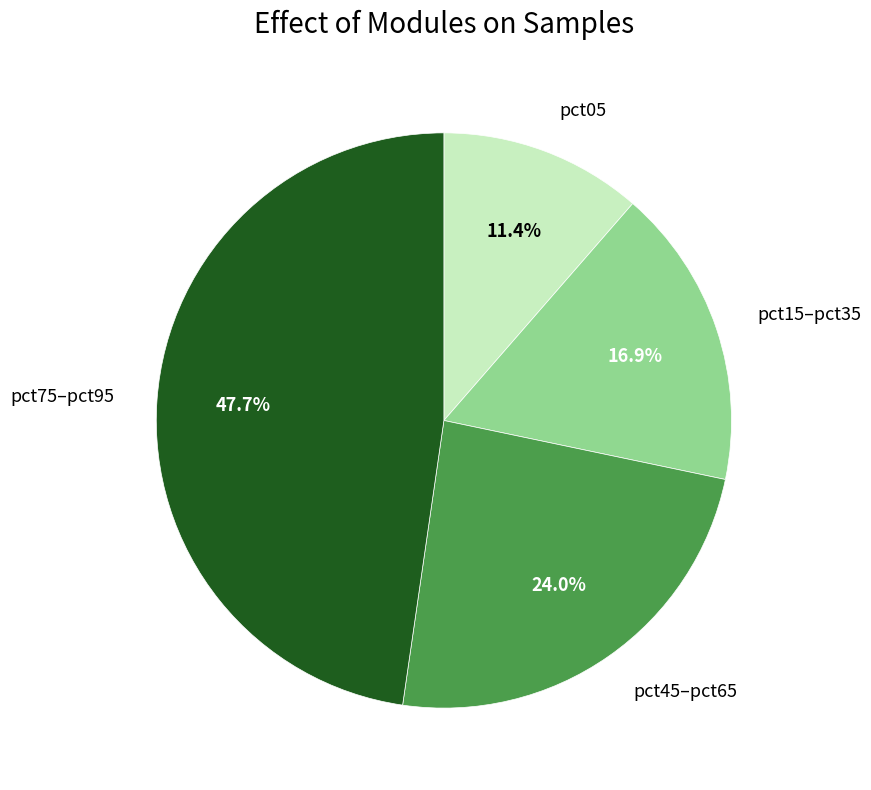

What is the largest slice in the pie chart?

pct75–pct95